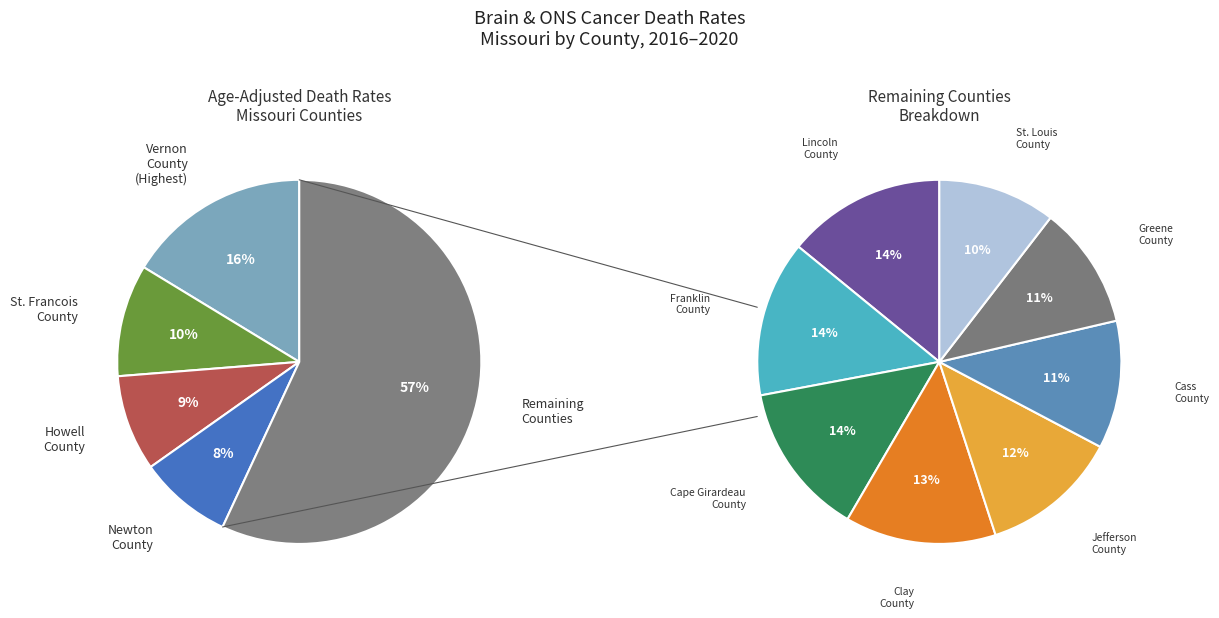

The Jefferson County slice represents 1% of the pie. True or false?

False